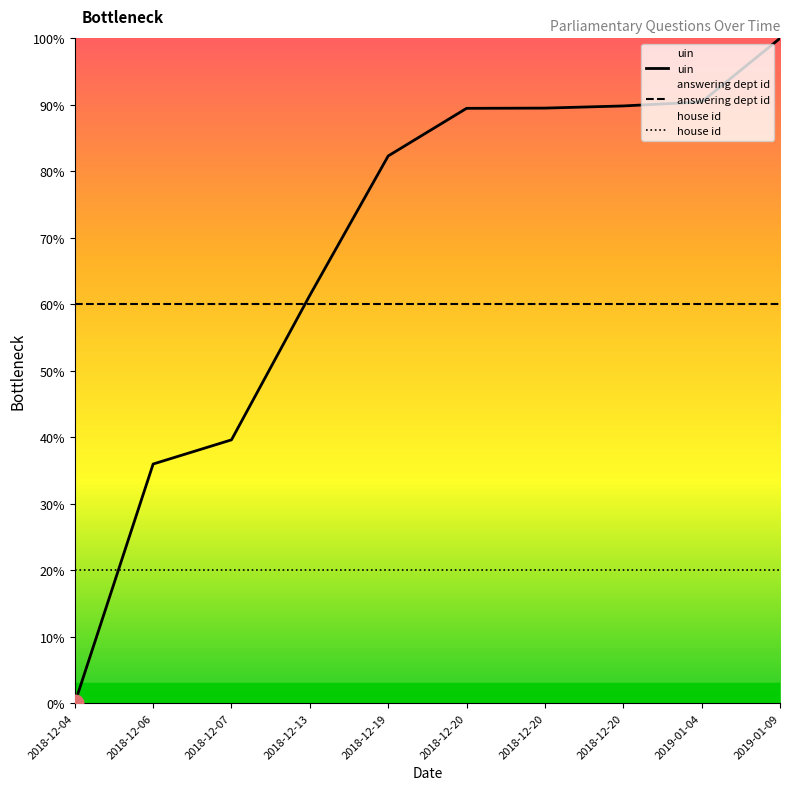

Which label corresponds to the largest value in the chart?

2019-01-09